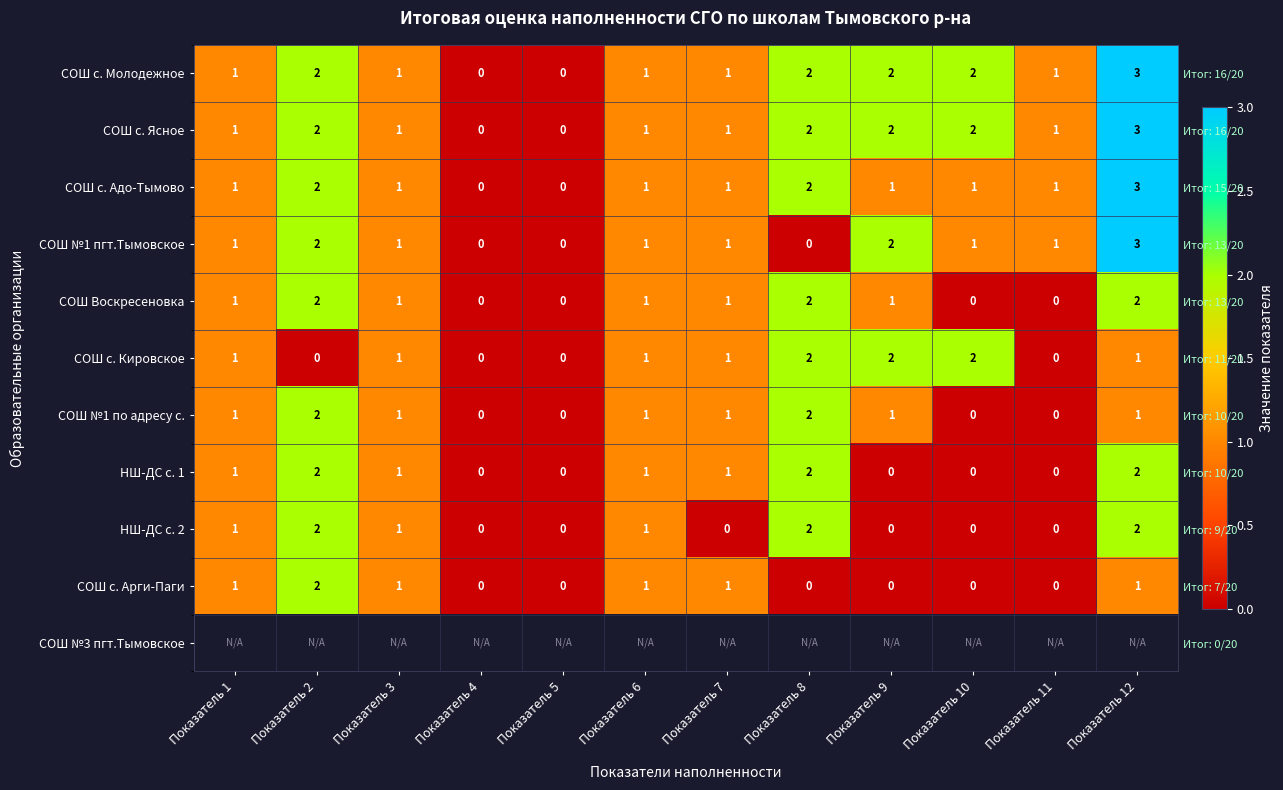

Count the СОШ с. Кировское values in the range 0 to 2.

12